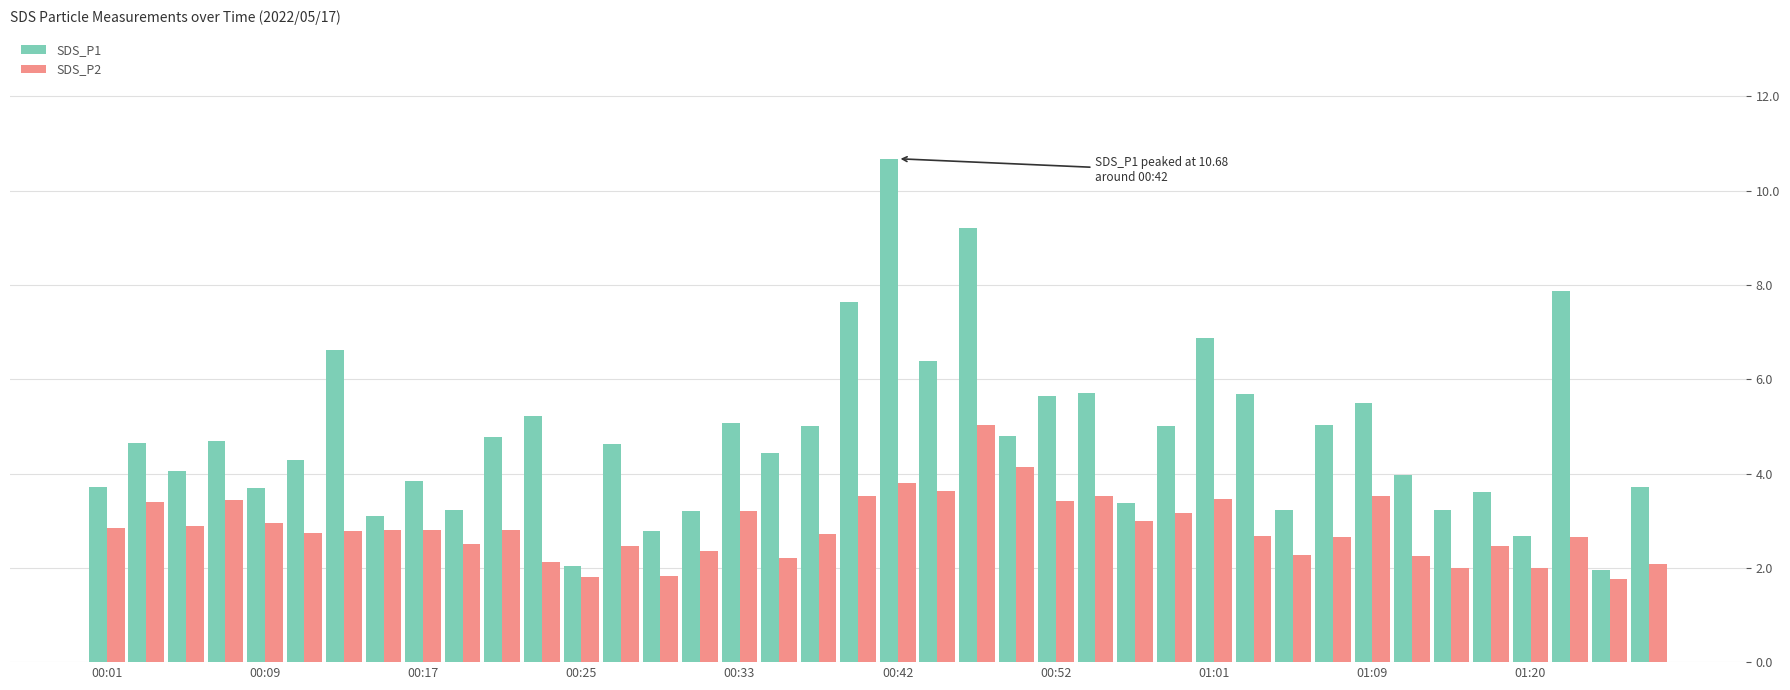

How many distinct data groups are displayed?

2